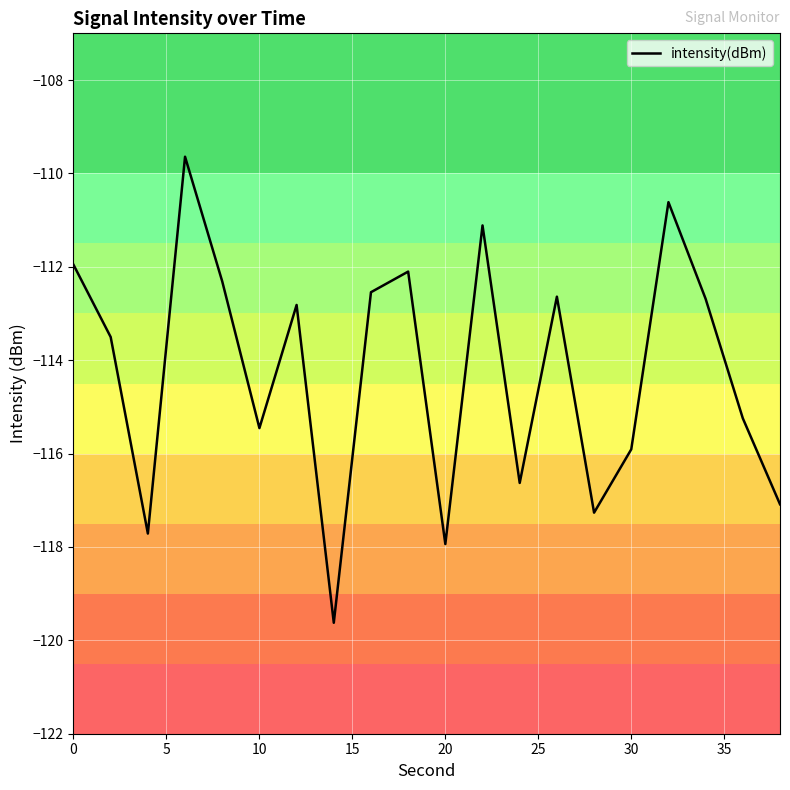

What is the greatest value displayed?

-109.6